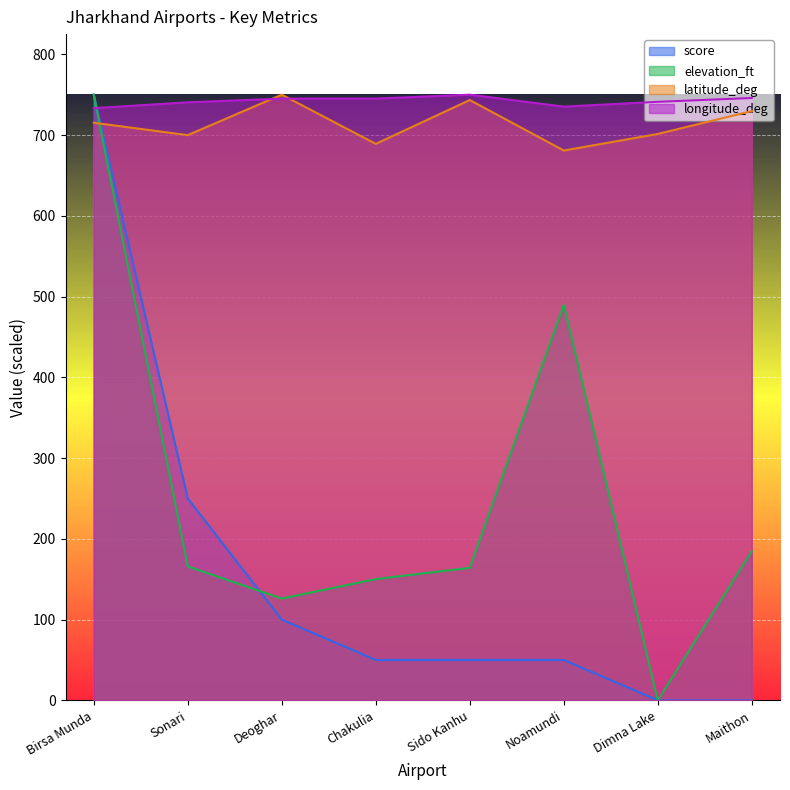

At which category does longitude_deg reach its first local valley?

Noamundi